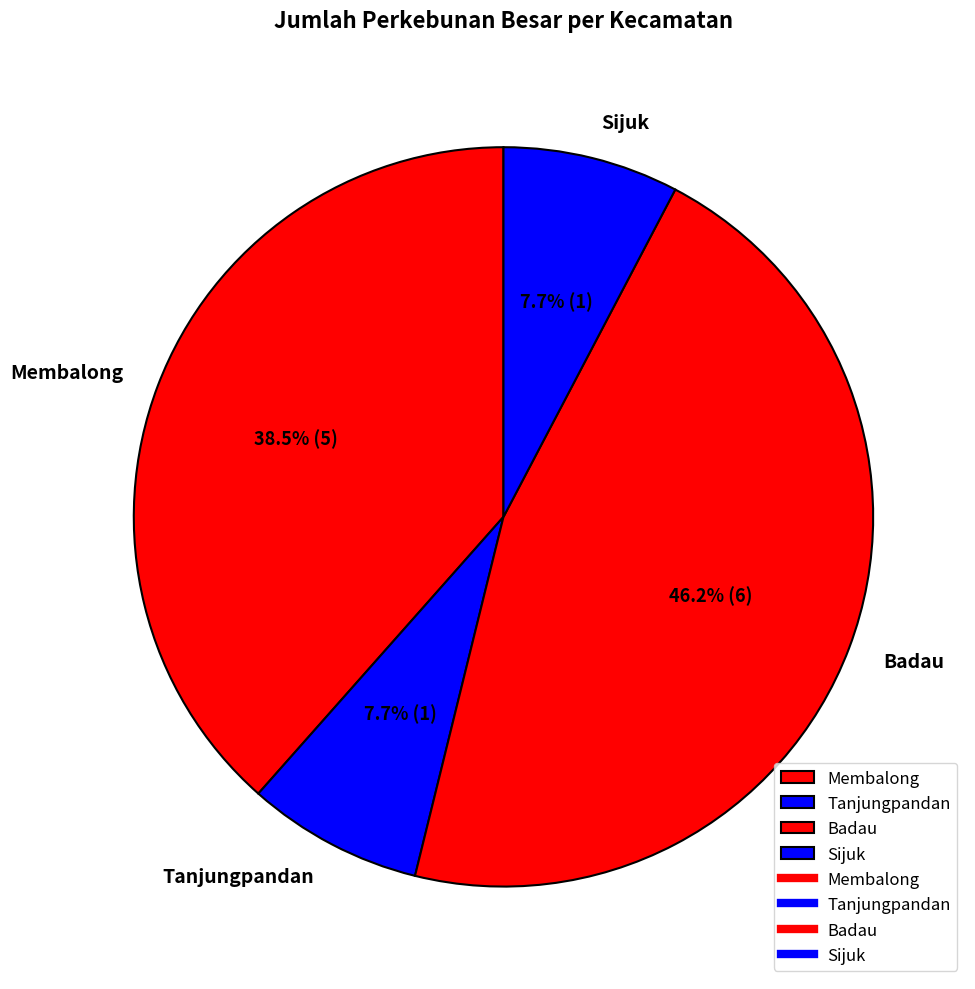

What is the largest slice in the pie chart?

Badau